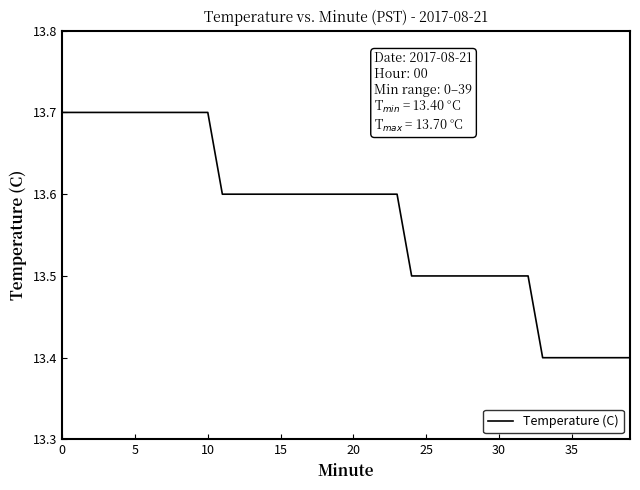

What is the difference between the maximum and minimum values?

0.3